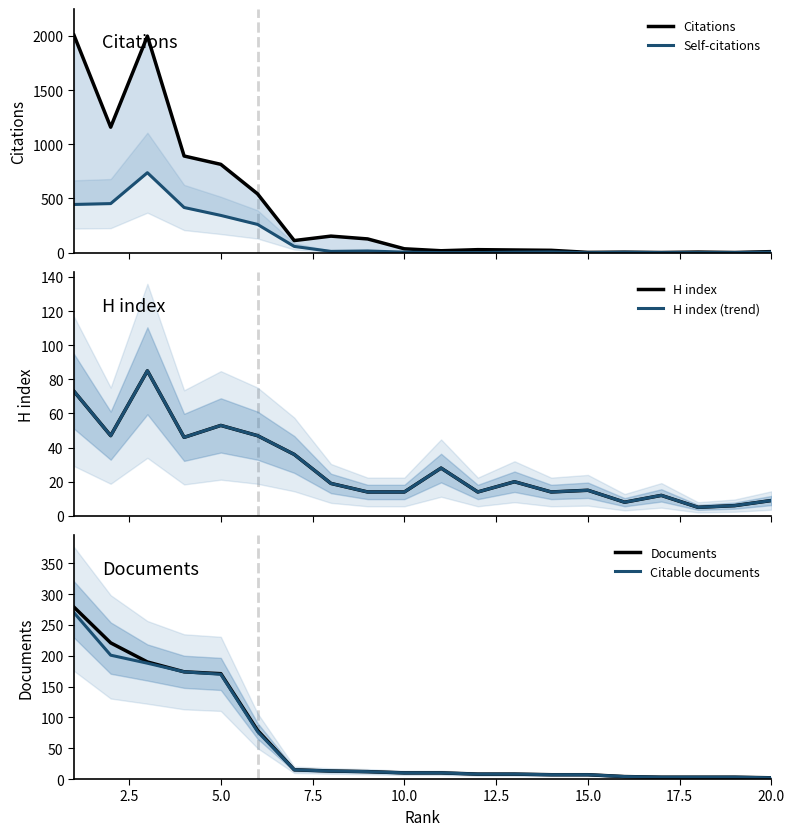

How many lines are shown in the chart?

6